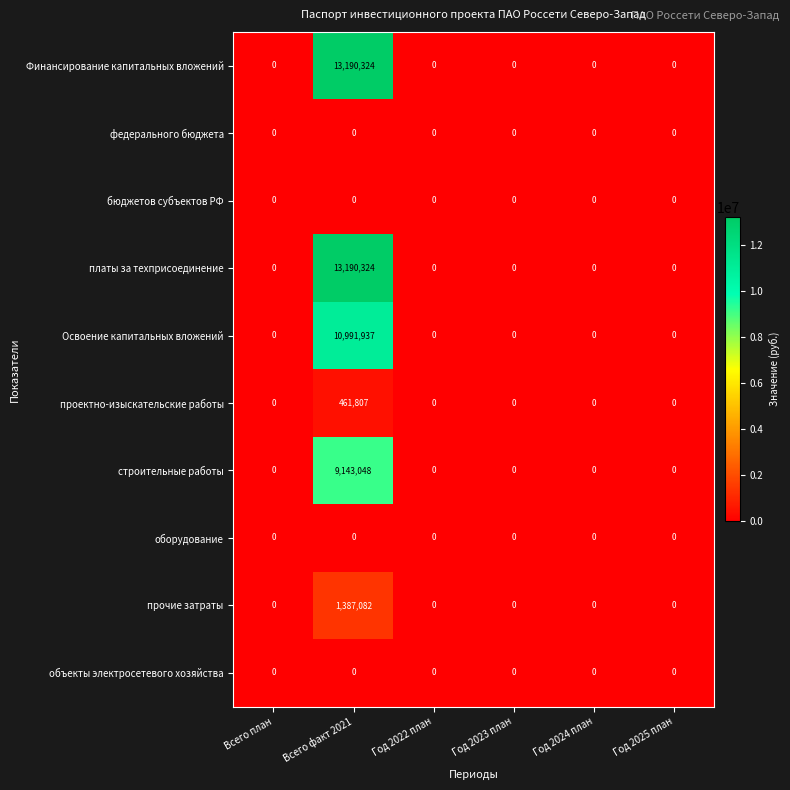

What is the maximum value for проектно-изыскательские работы?

461807